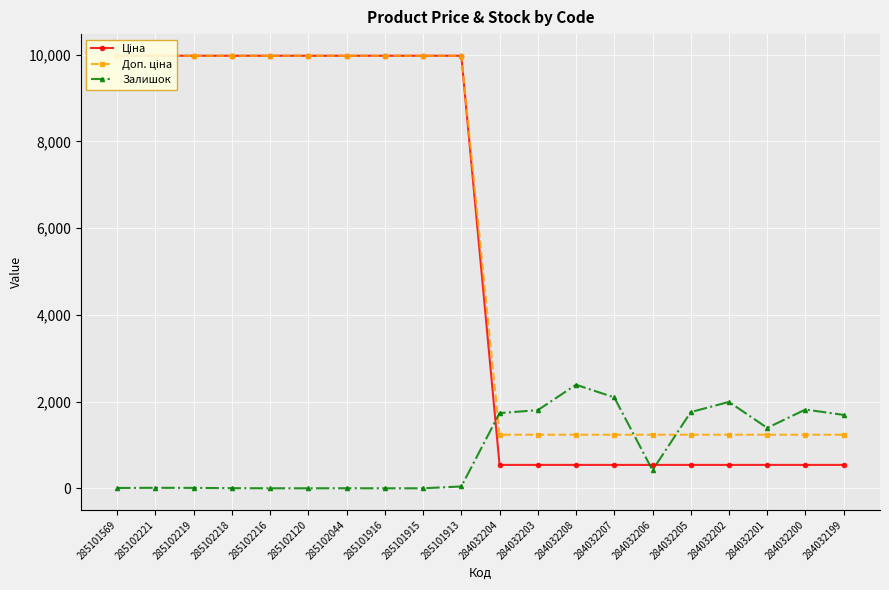

True or false: Залишок and Доп. ціна intersect in this chart.

True